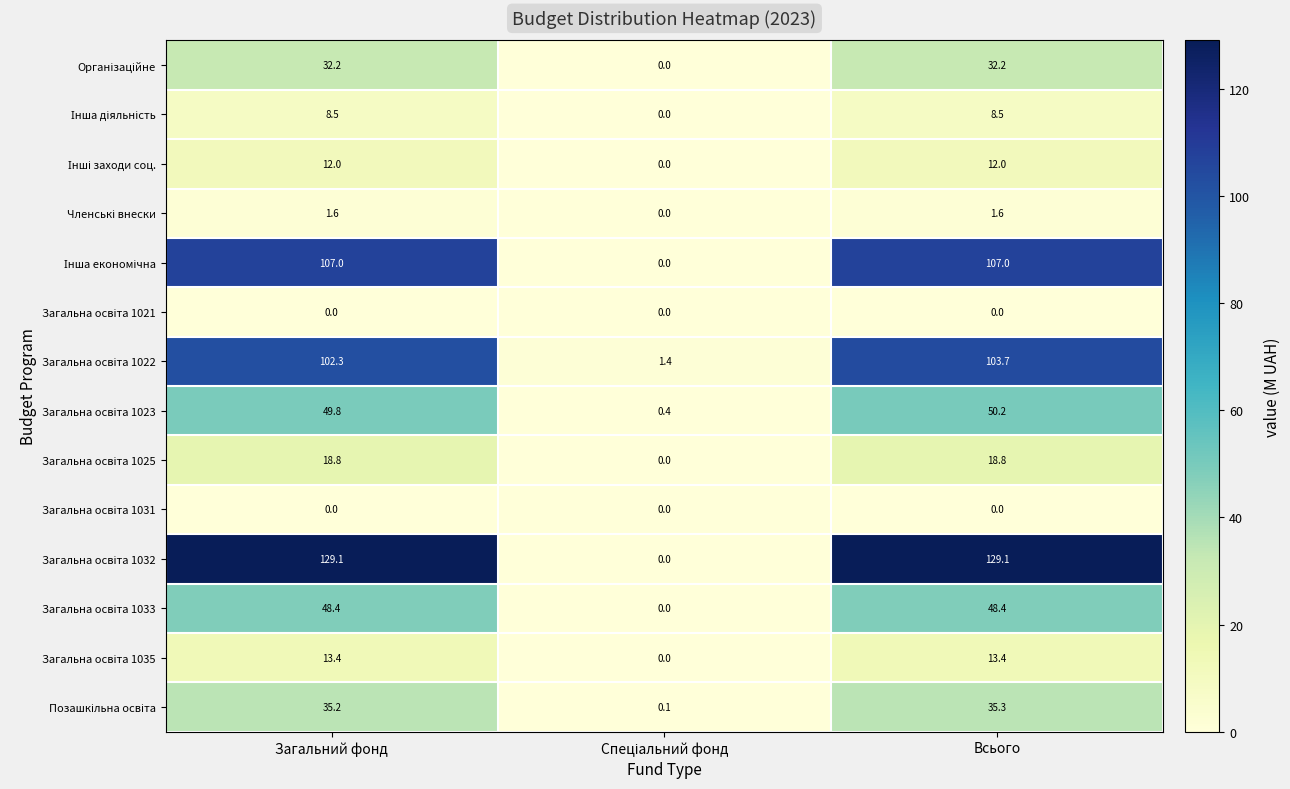

What is the greatest value displayed?

129.1